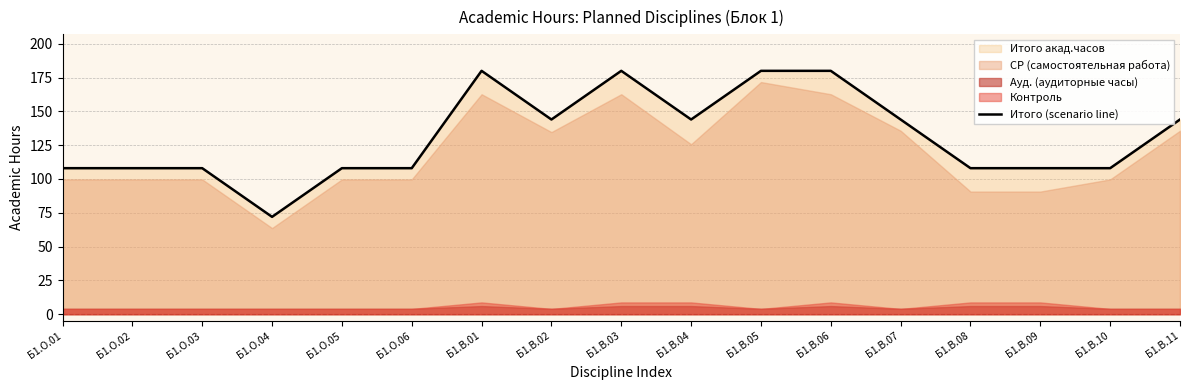

At which category does the chart reach its peak across all series?

Б1.В.01